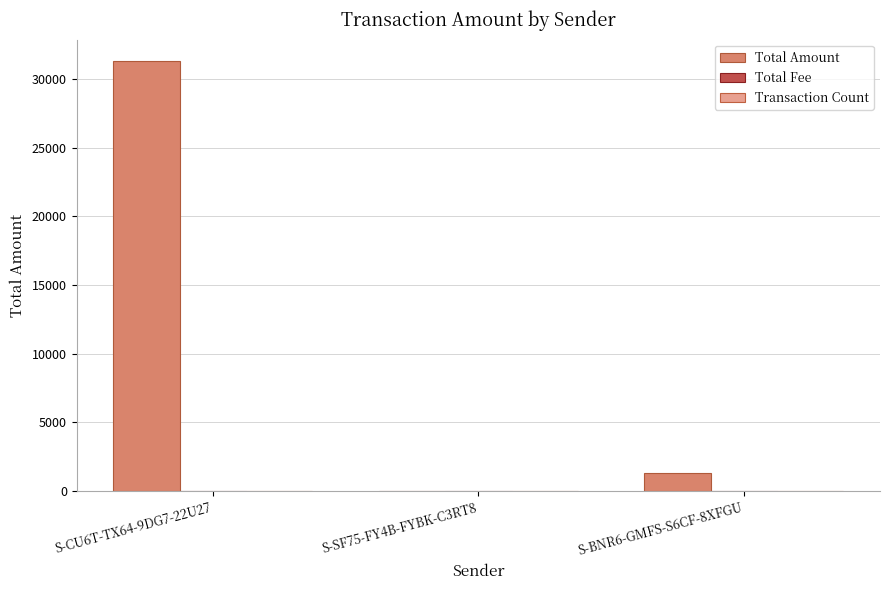

At which category is the sum across all series the highest?

S-CU6T-TX64-9DG7-22U27